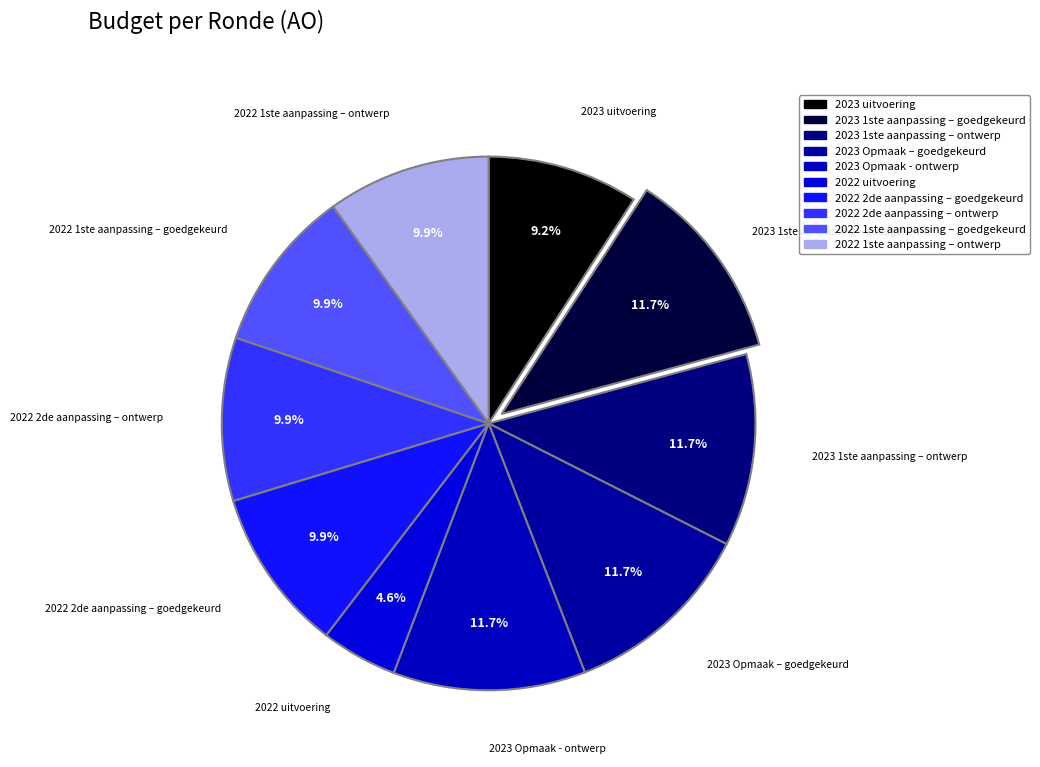

How many slices are in this pie chart?

10